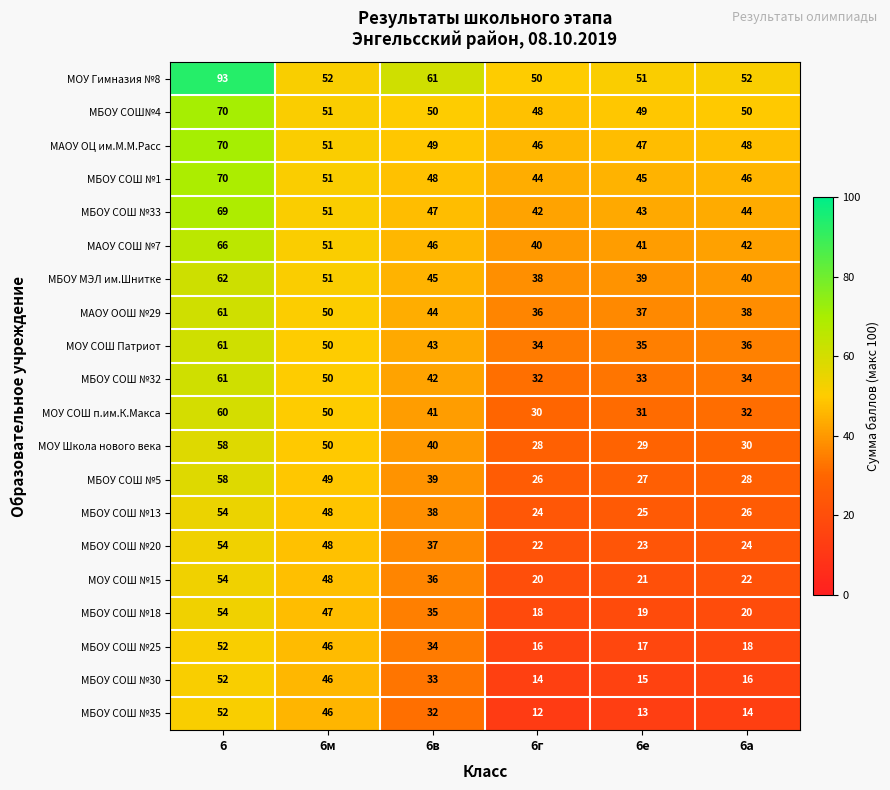

Which series has the largest total across all categories?

МОУ Гимназия №8